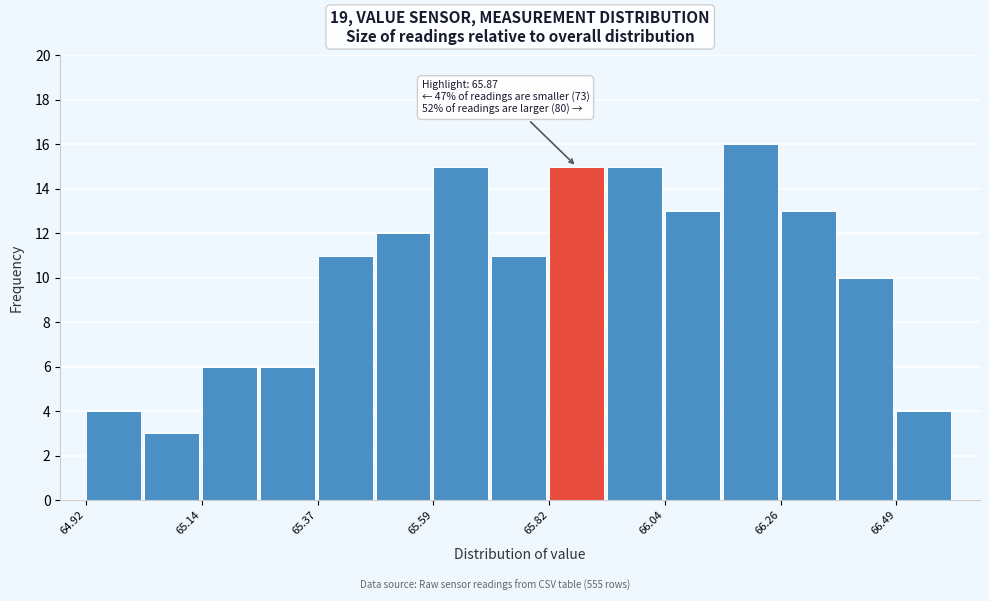

Read against the x-axis, roughly where is the centre of the tallest bar?

66.20